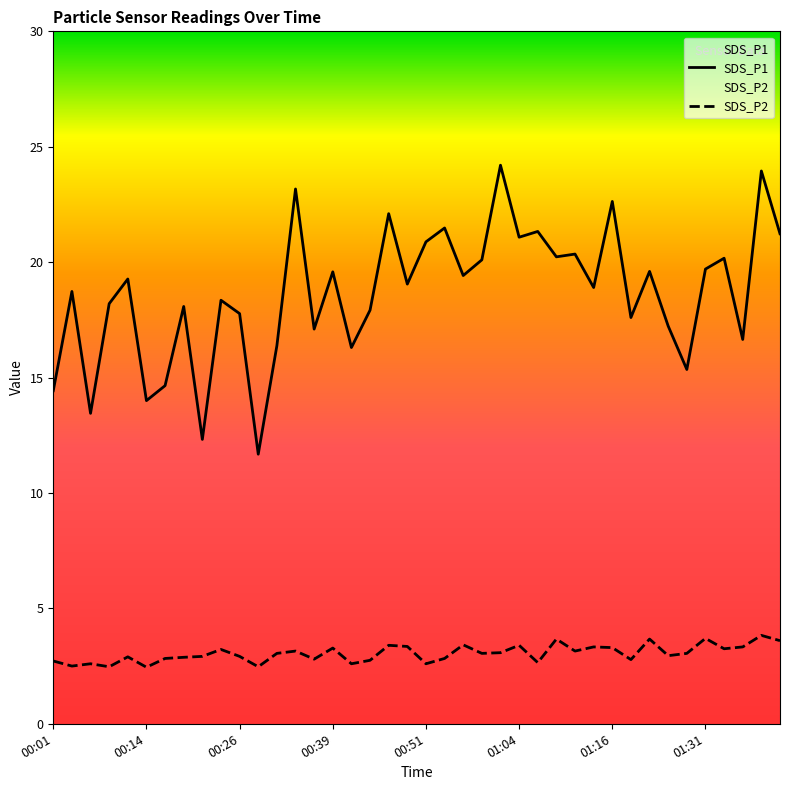

Where is the first local minimum for SDS_P2?

00:04